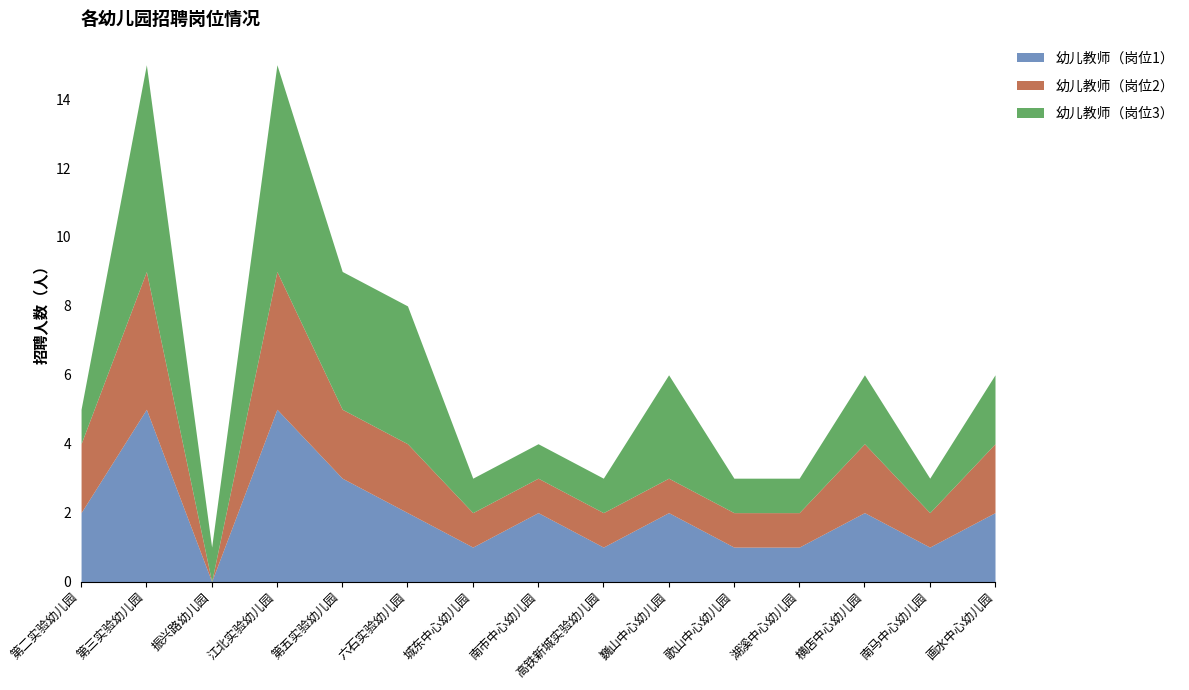

What position from the right is 高铁新城实验幼儿园?

7